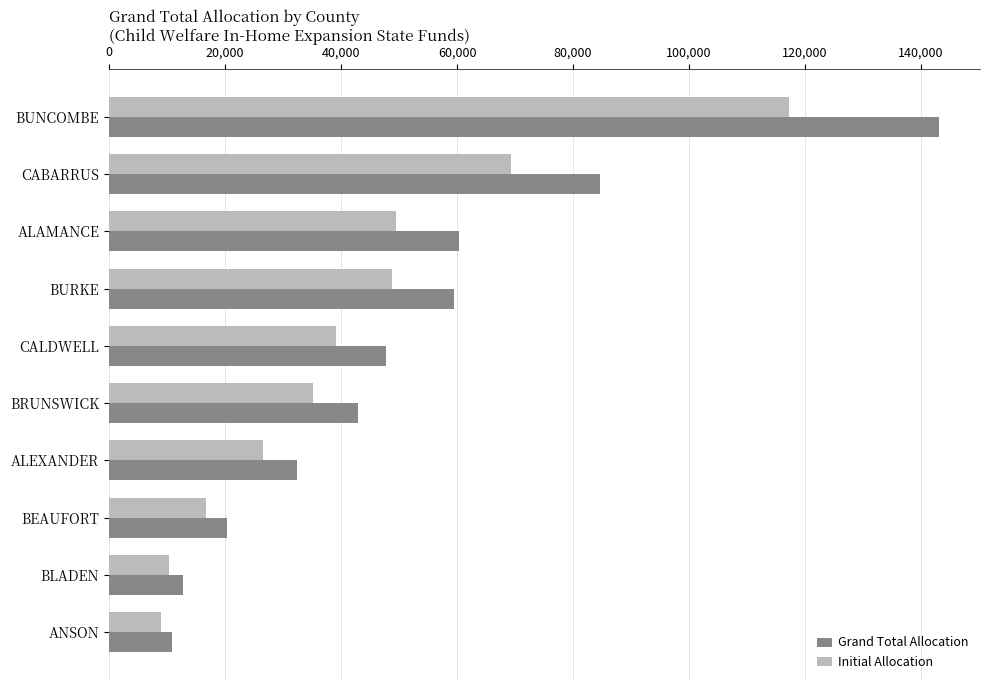

What is the difference between the second highest and minimum values in the Initial Allocation series?

60390